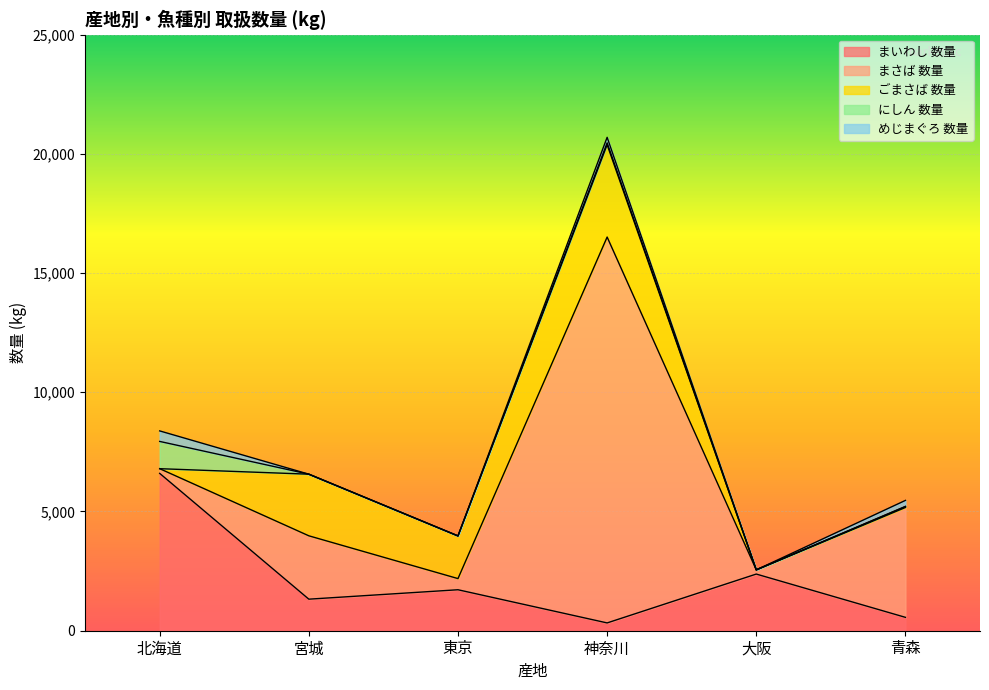

What is the approximate value of にしん 数量 at 神奈川, to the nearest 100?

100